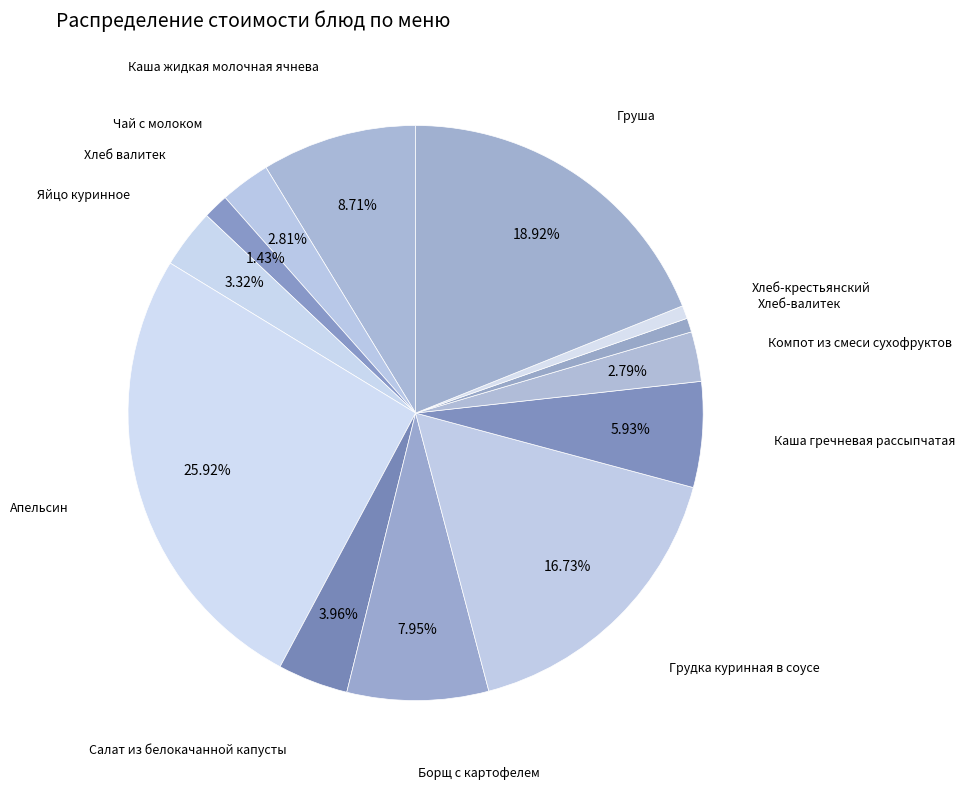

How many segments does this pie chart have?

13